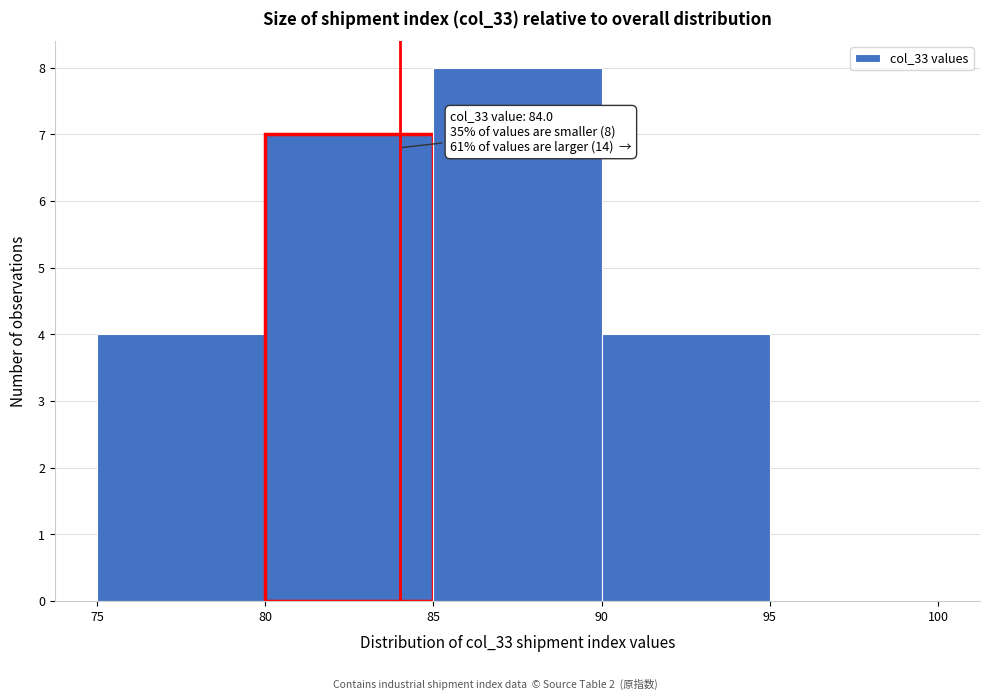

Which range on the x-axis has the tallest bar?

85 to 90